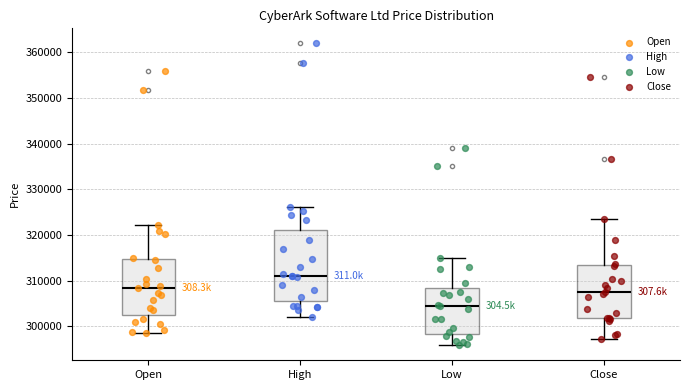

Reading left to right, transcribe this box plot: for each box, give where its median line is, the range the box spans, and where its two whiskers end, as read against the y-axis. The values are not printed on the chart, so give them approximately, as read against the axis.

Open: median 308000, box 303000 to 315000, whiskers 299000 to 322000
High: median 311000, box 306000 to 321000, whiskers 302000 to 326000
Low: median 304000, box 298000 to 308000, whiskers 296000 to 315000
Close: median 308000, box 302000 to 313000, whiskers 297000 to 324000